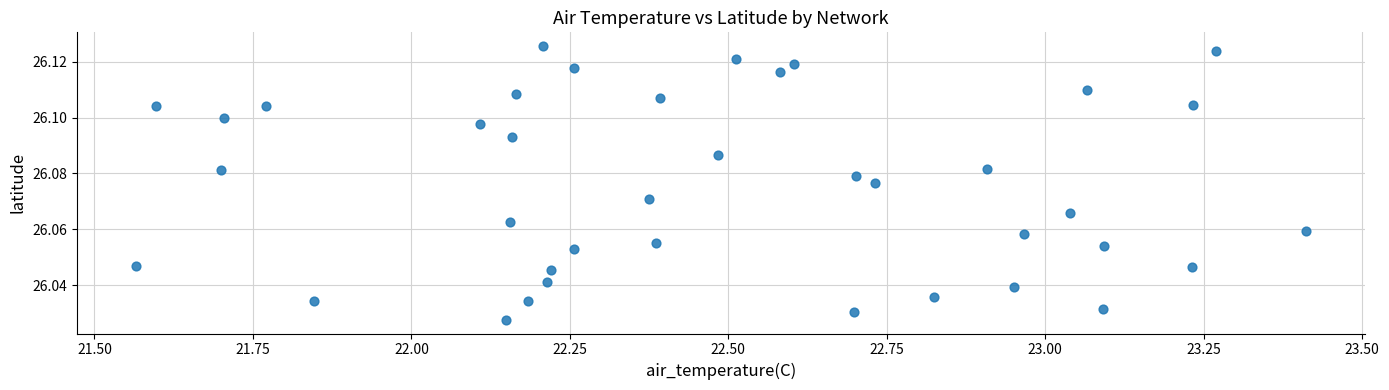

What is the range of X values (max minus min)?

1.8